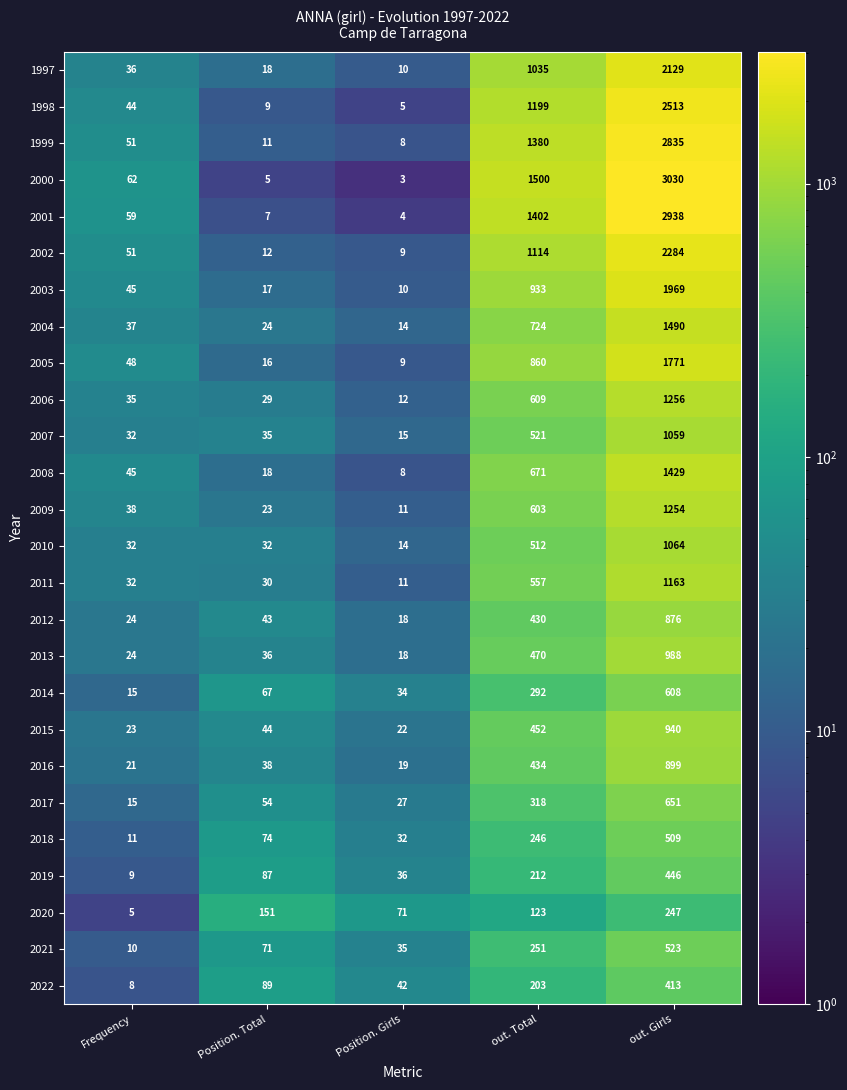

What value does the 2021 series have at out. Girls?

523